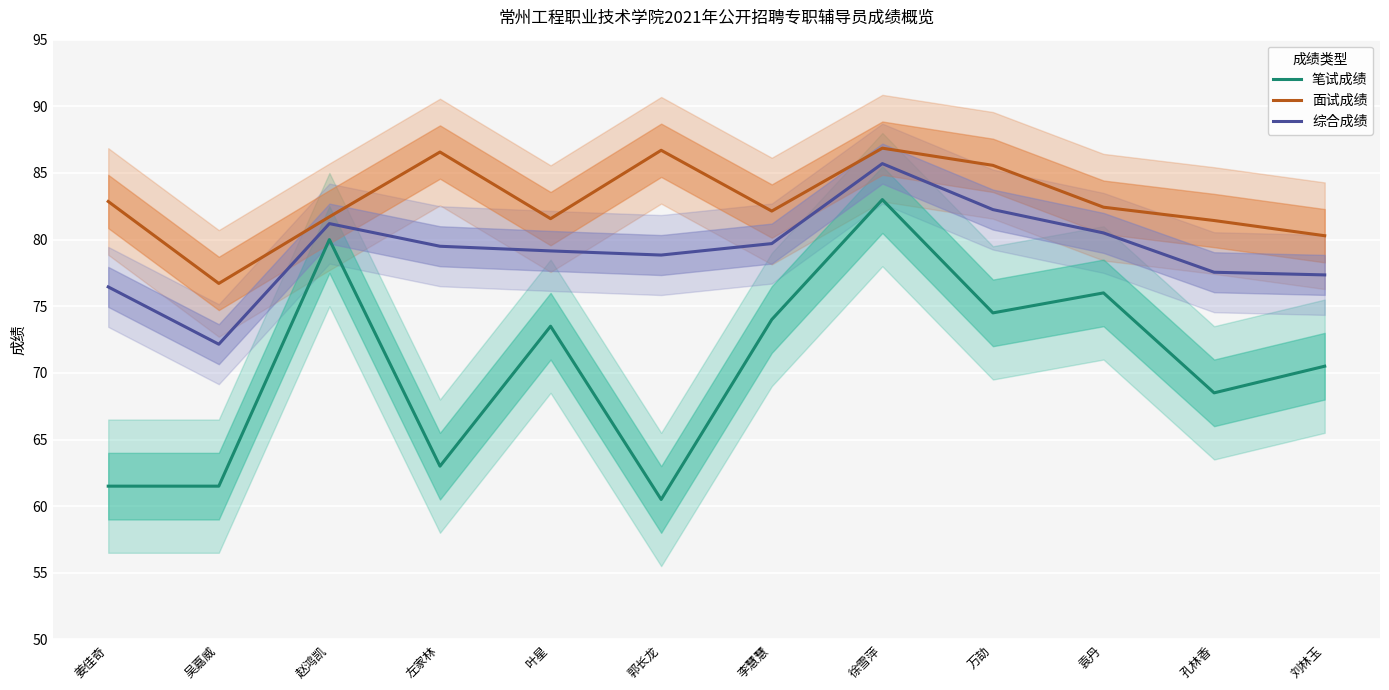

The value of 综合成绩 at 孔林香 is 111.2. True or false?

False